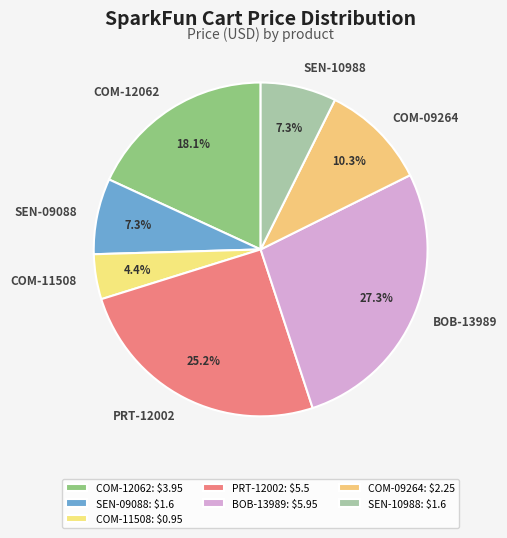

Count the number of slices in the pie.

7